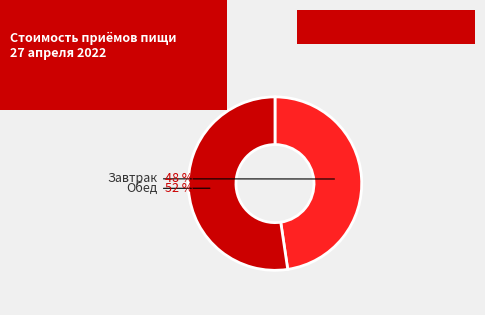

Rank the categories by value from lowest to highest.

Завтрак, Обед